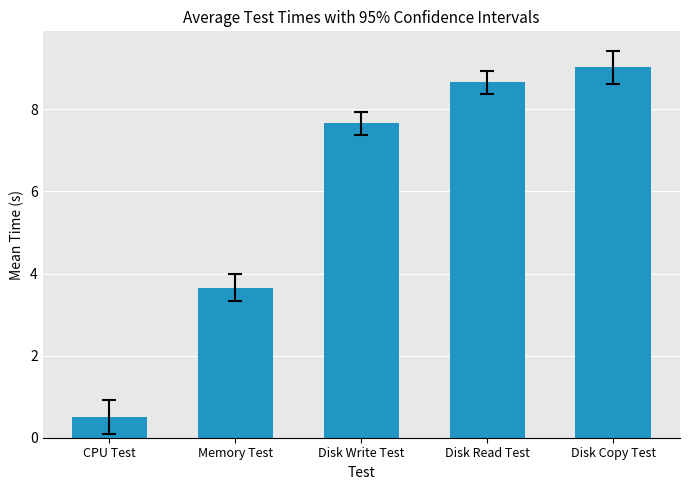

Is it true that the value at Memory Test is 6.5?

False